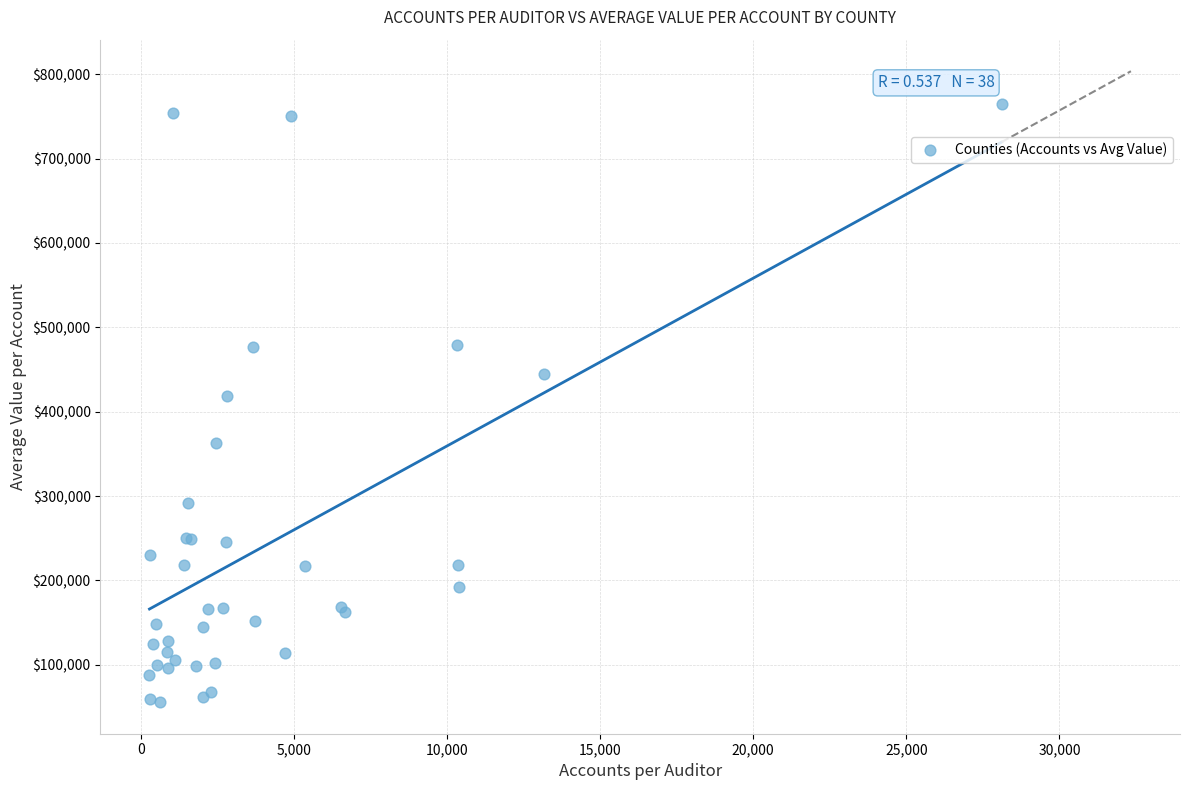

What Y value in the scatter plot is closest to 410197?

418560.1